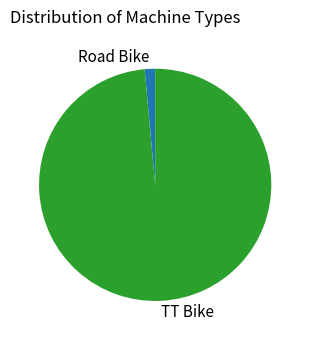

Which has a higher value, TT Bike or Road Bike?

TT Bike